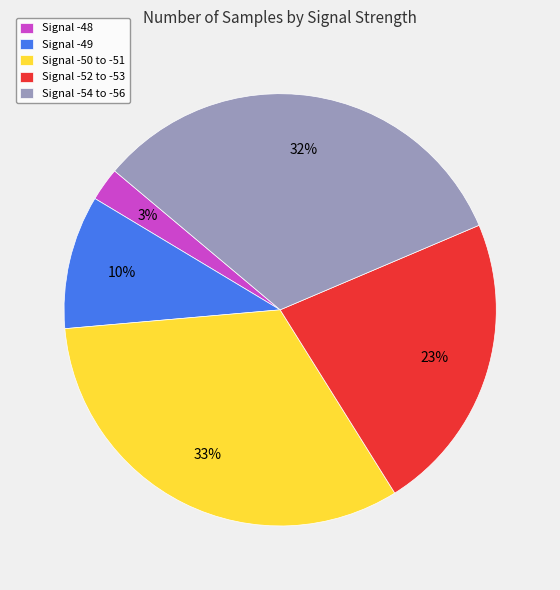

What is the smallest slice in the pie chart?

Signal -48